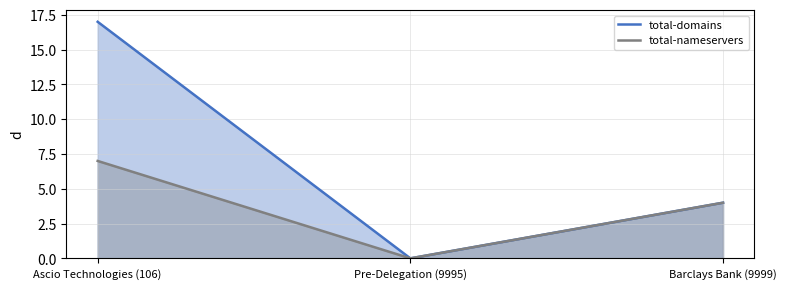

What is the difference between the second highest and minimum values in the total-domains series?

4